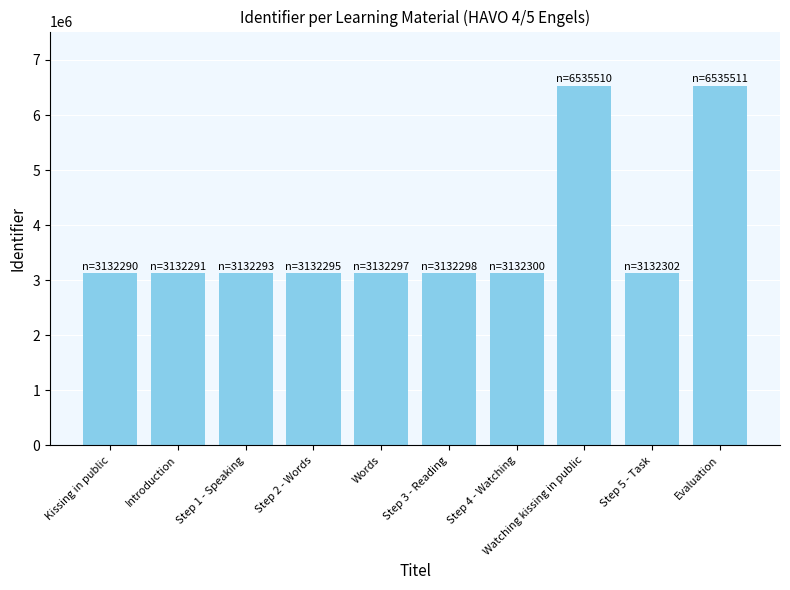

Approximately how many times larger is the value at Introduction compared to Evaluation?

0.5